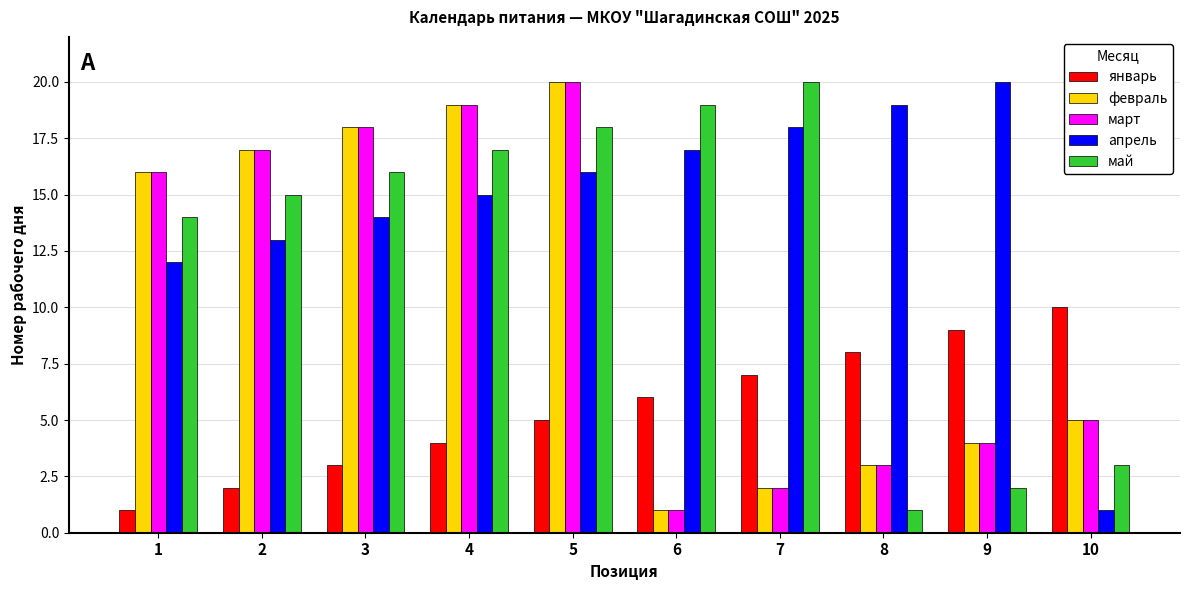

Which series has the largest total across all categories?

апрель